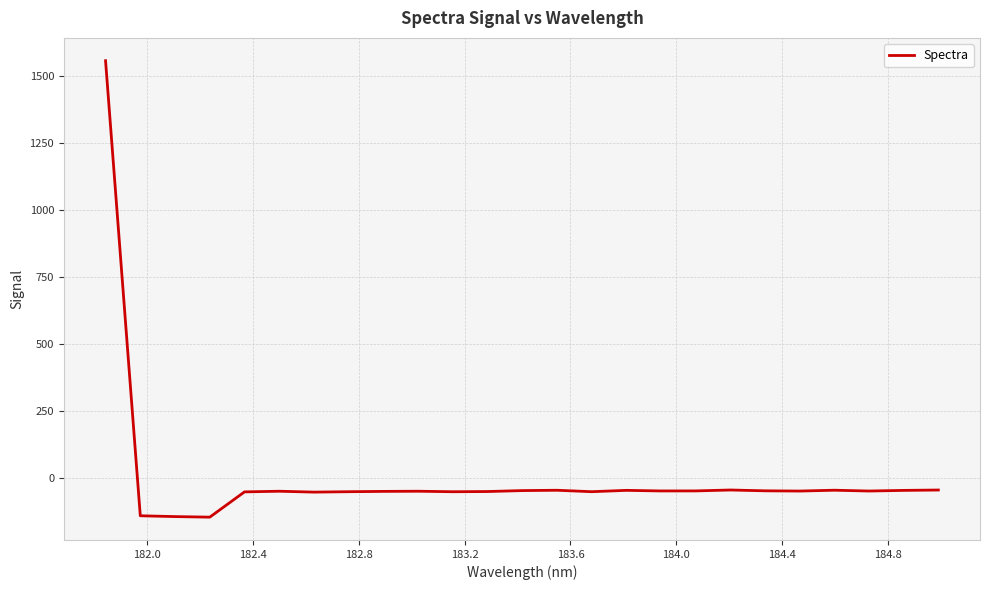

What is the greatest value displayed?

1557.3